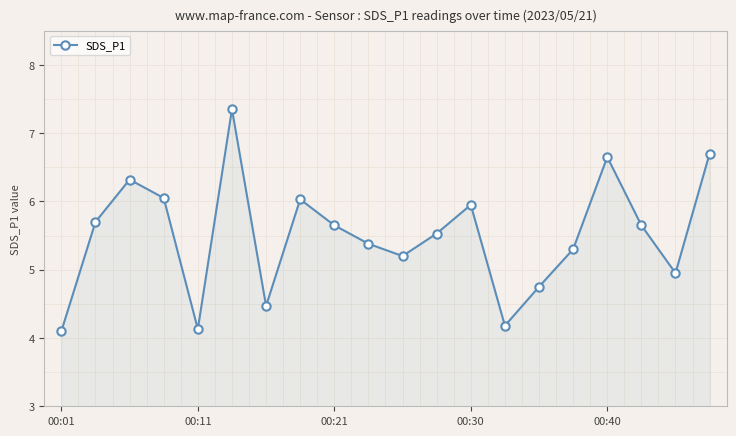

What is the average value?

5.5